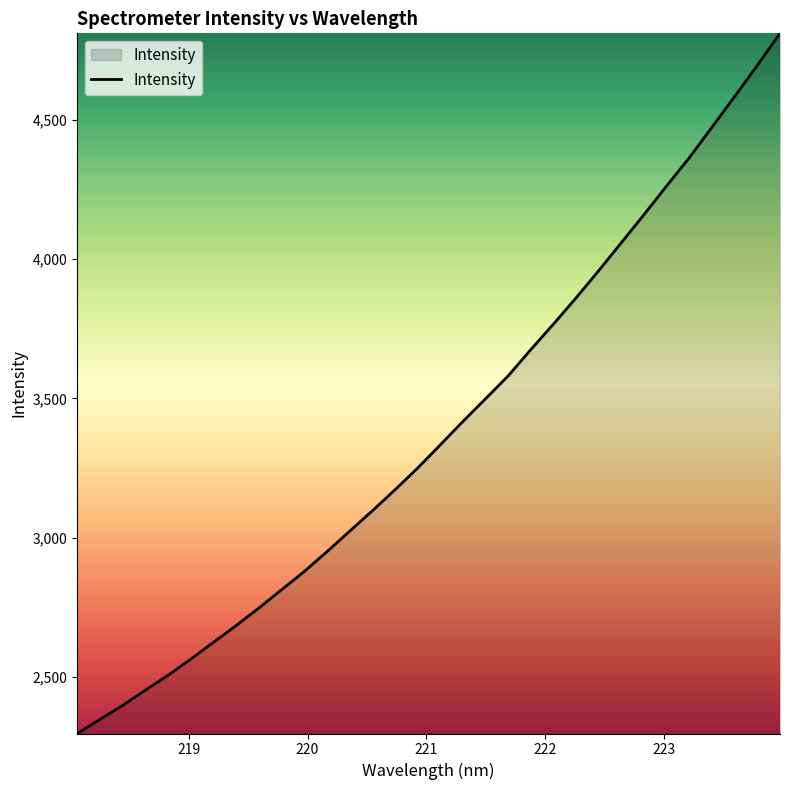

What is the smallest value displayed?

2296.9